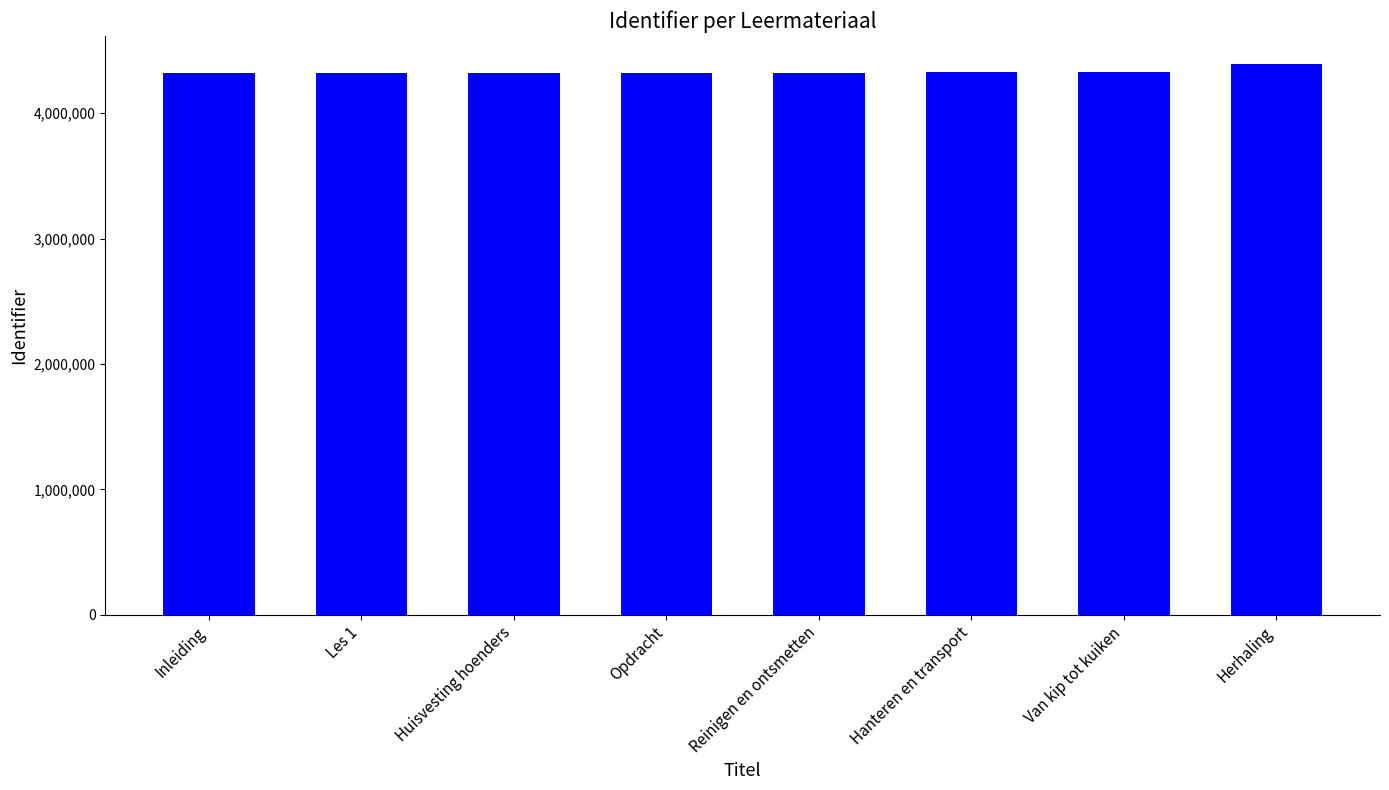

Are the bars horizontal?

No